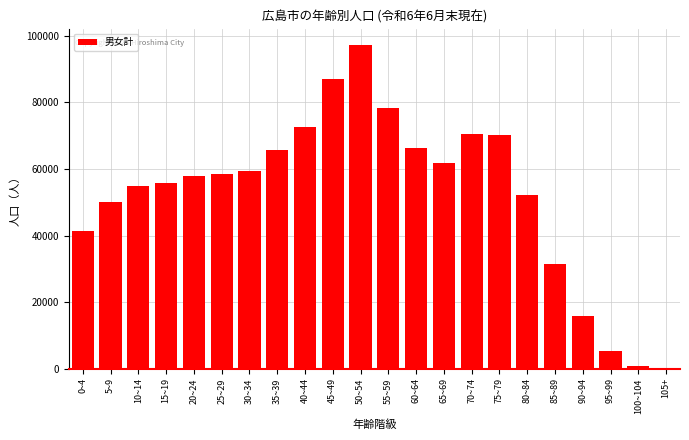

At which label is the value closest to 48692?

5~9